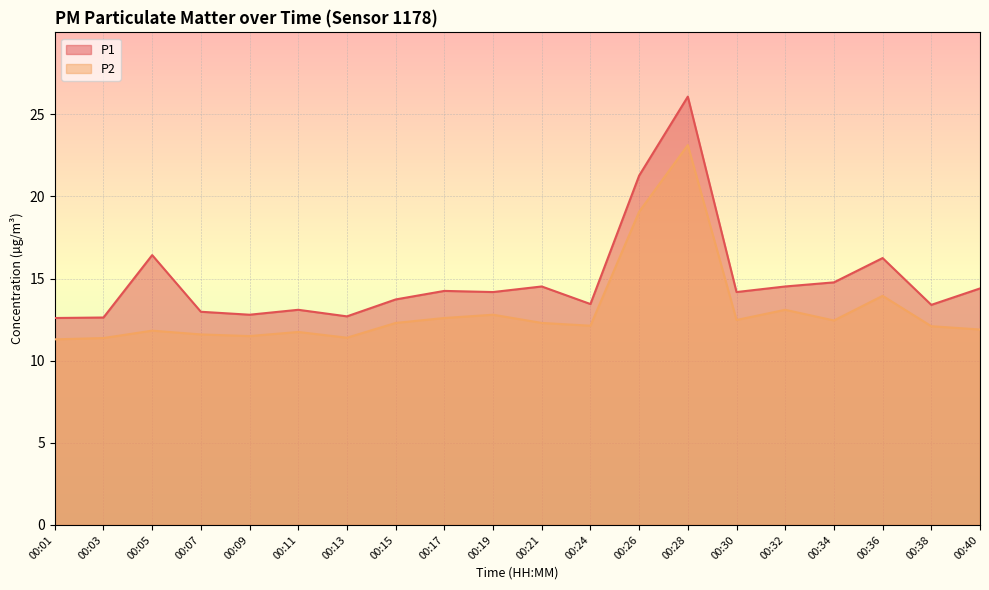

At which category is the sum across all series the highest?

00:28